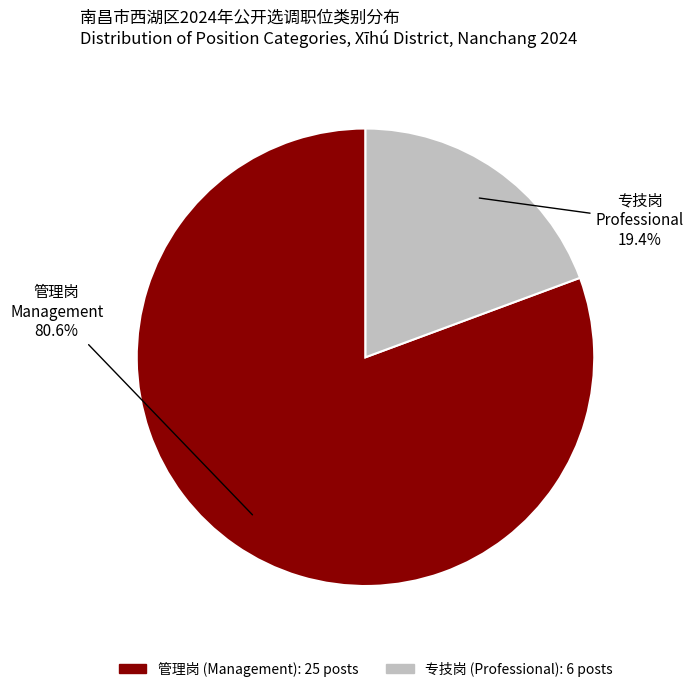

Count the number of slices in the pie.

2